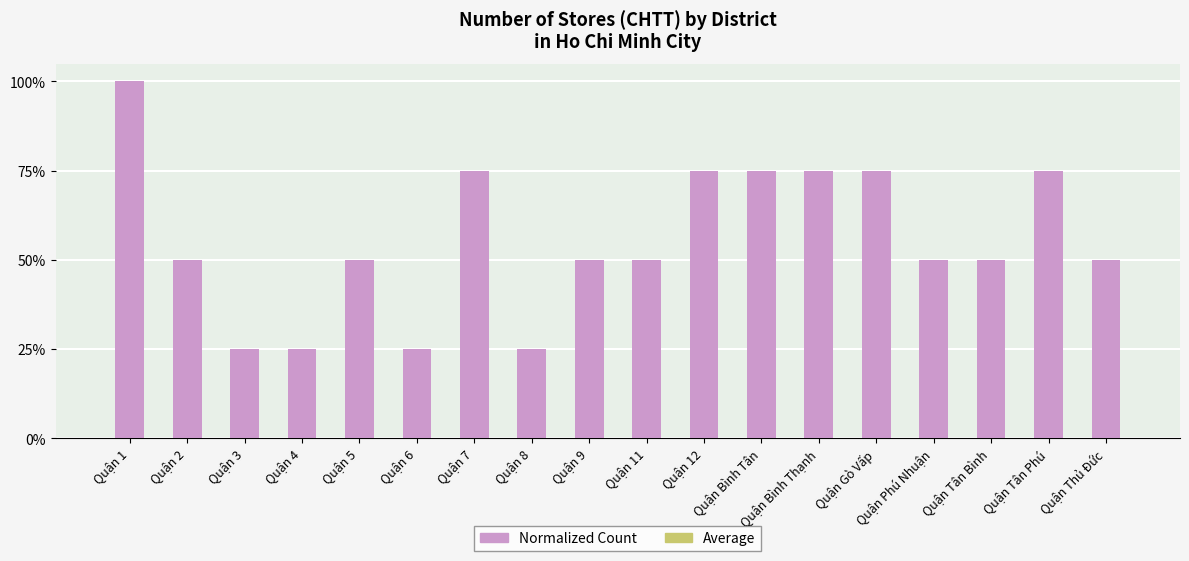

What is the difference between the highest and lowest values at Quận 1?

1.0